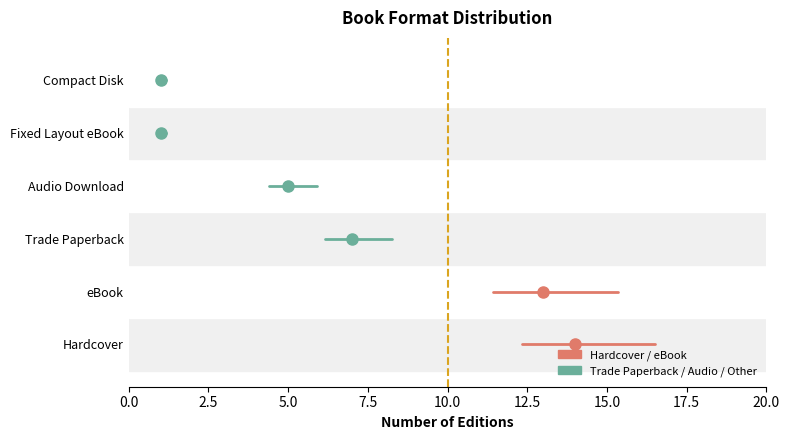

What is the total value across all series at 0.0?

2